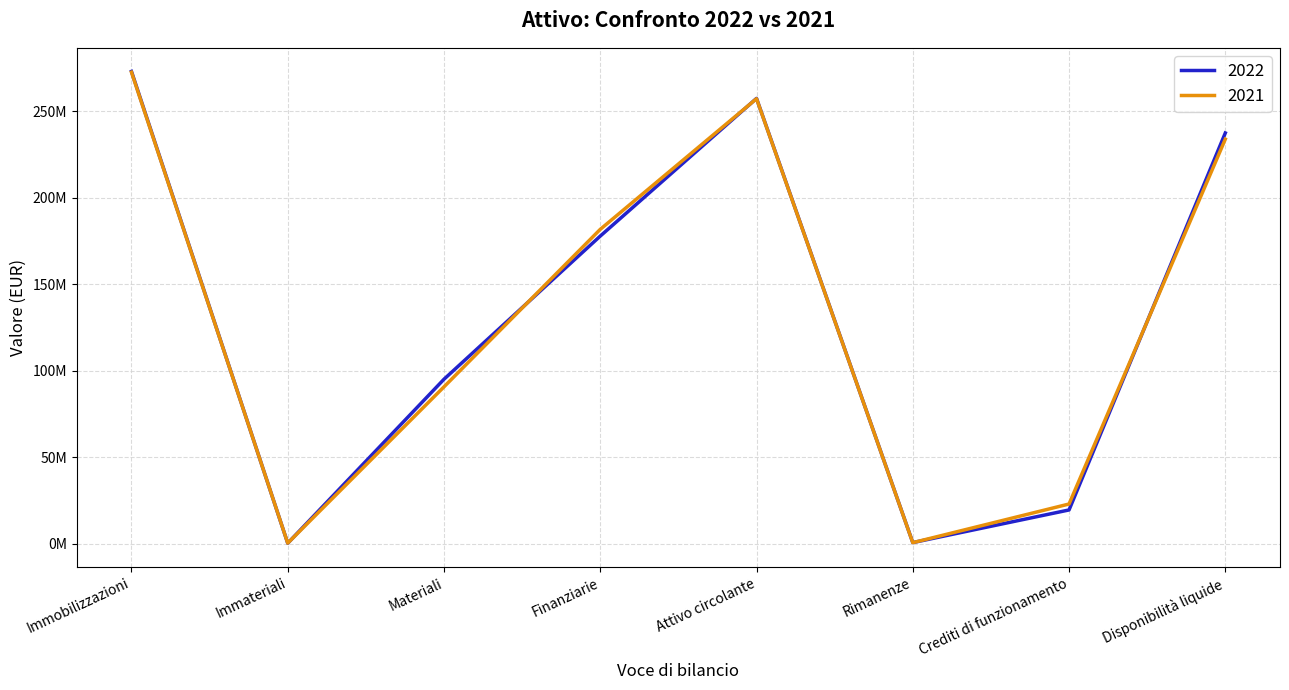

What is the difference between the 2021 values at Finanziarie and Immateriali?

181483515